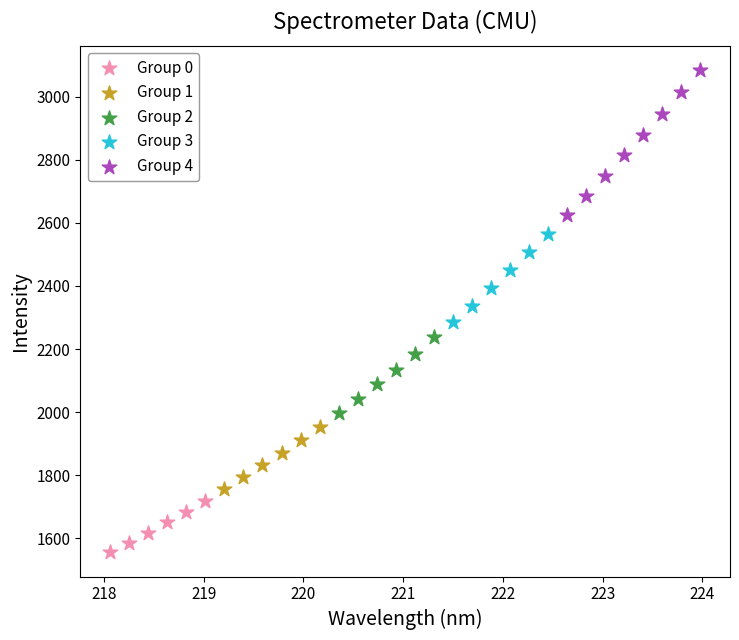

Which series has the largest Y range (max minus min)?

Group 4